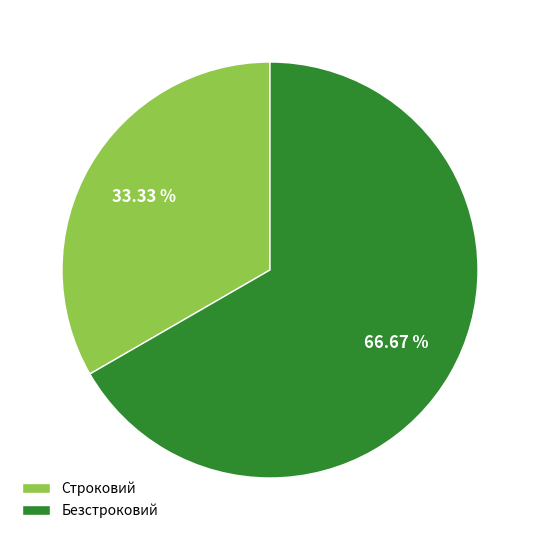

How many slices are in this pie chart?

2